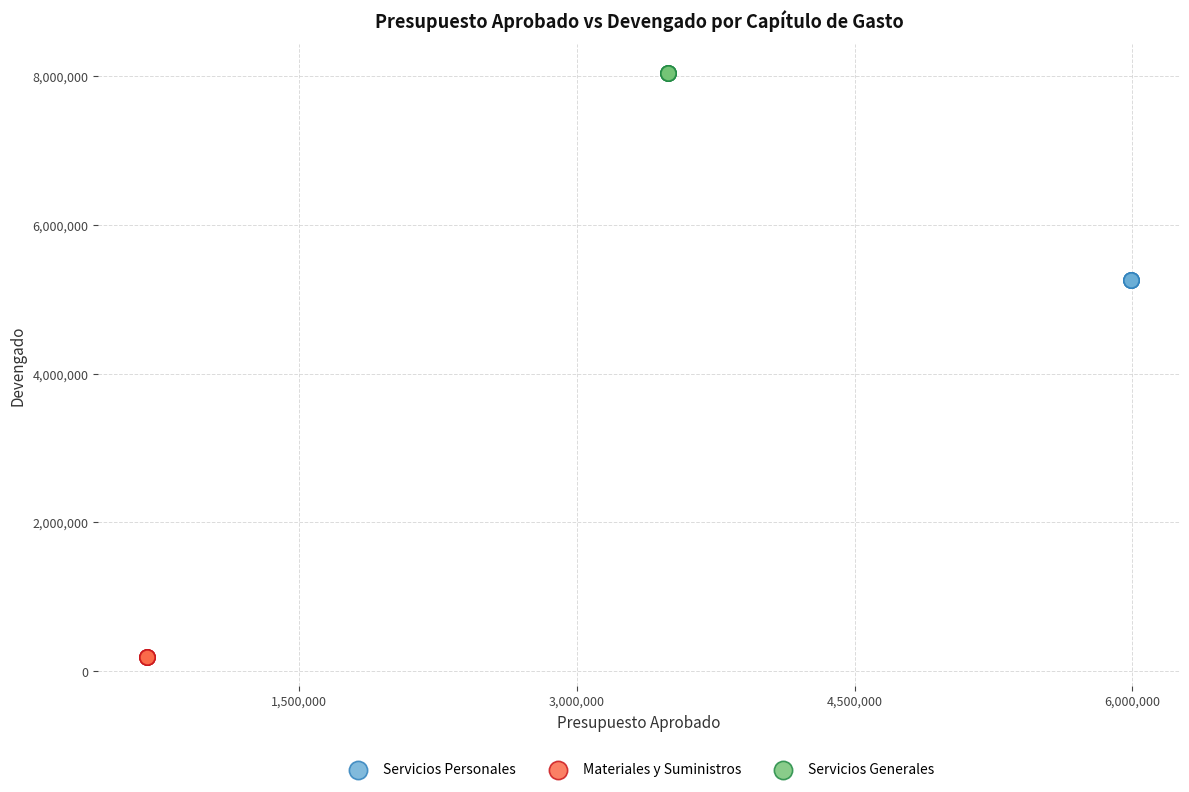

Which series reaches the maximum Y coordinate?

Servicios Generales